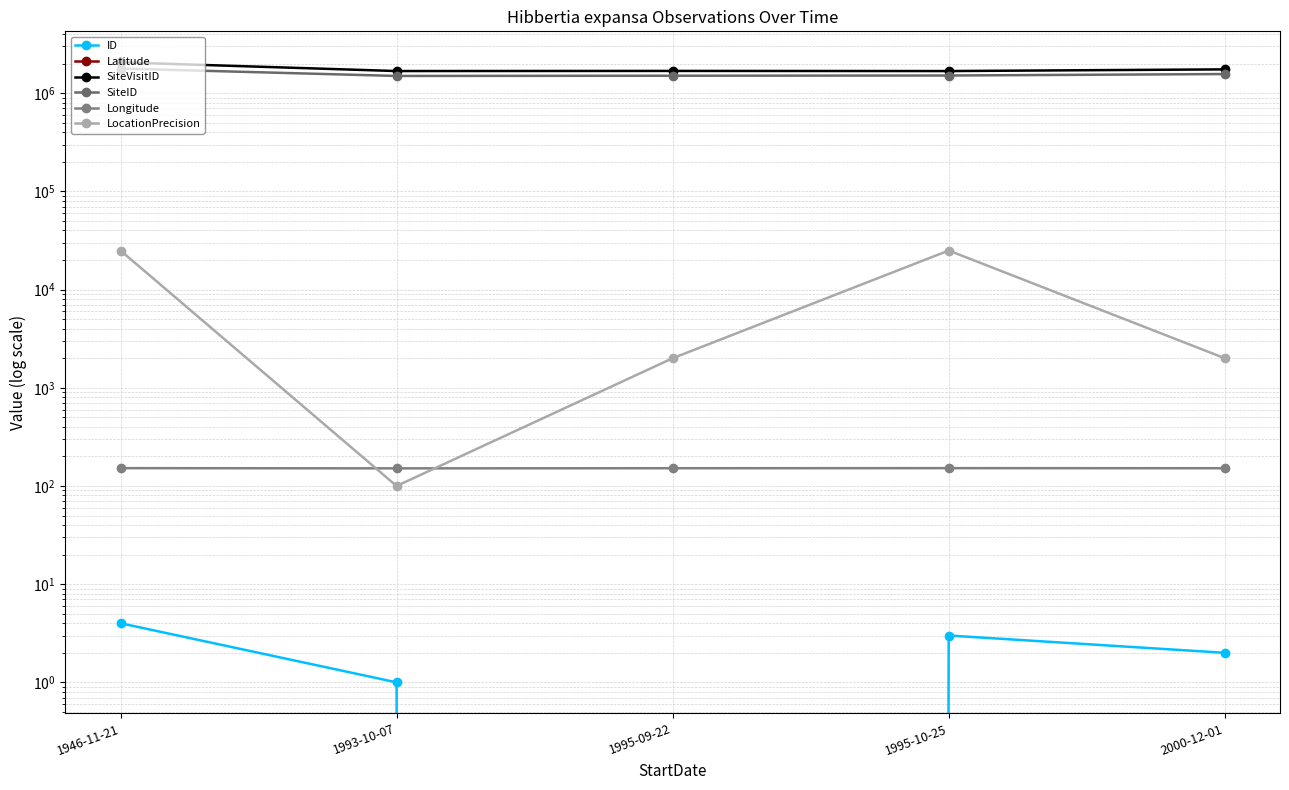

Is this an area chart (filled region under the line)?

No